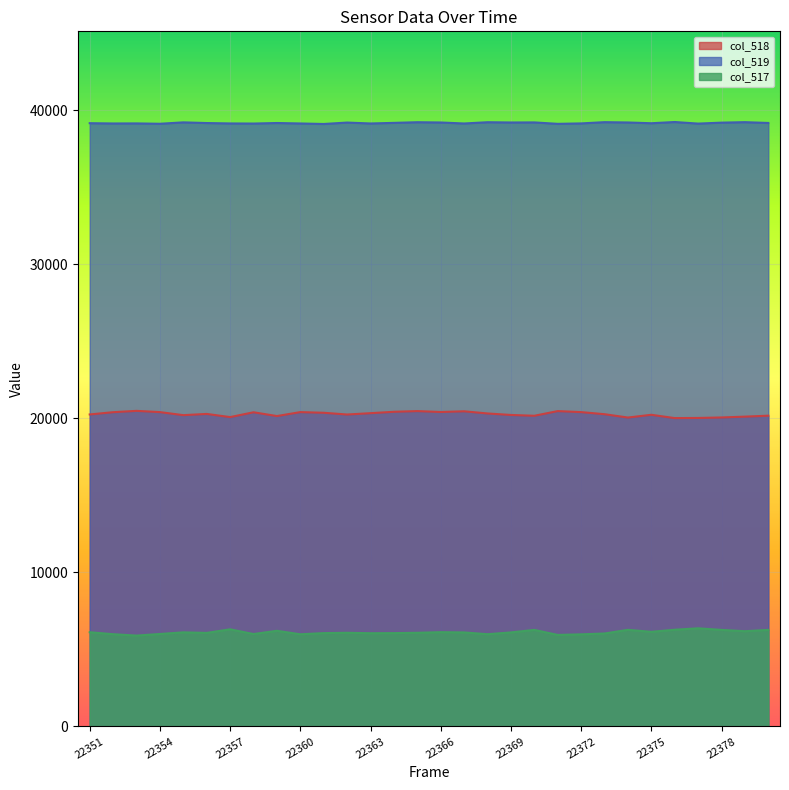

What is the sum of the col_519 values at 22355 and 22370?

78425